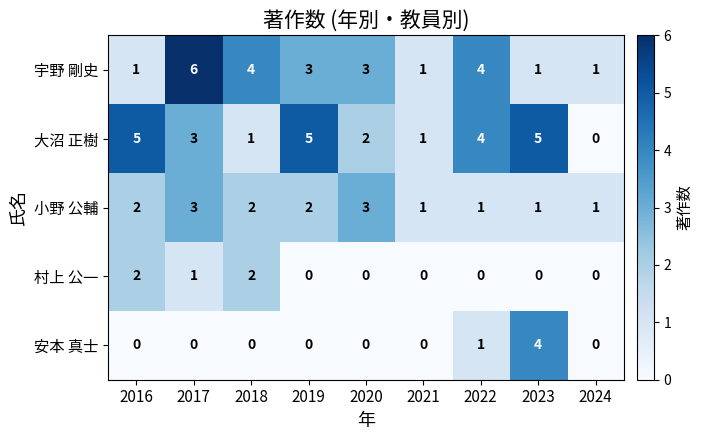

What is the spread (max minus min) of values at 2016?

5